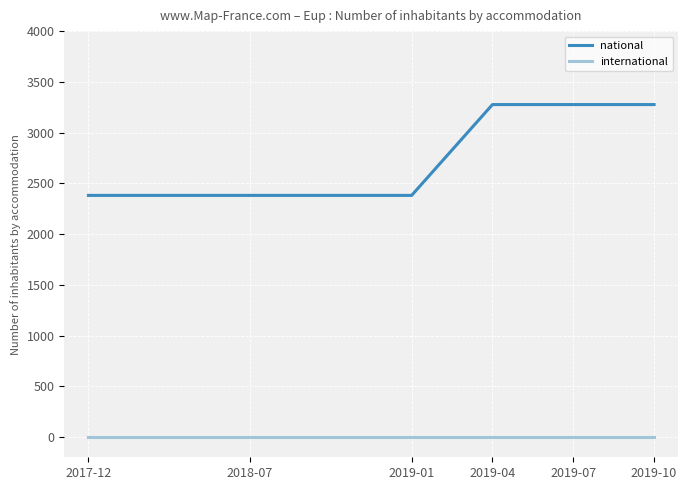

Does the chart display data point markers on the line(s)?

No